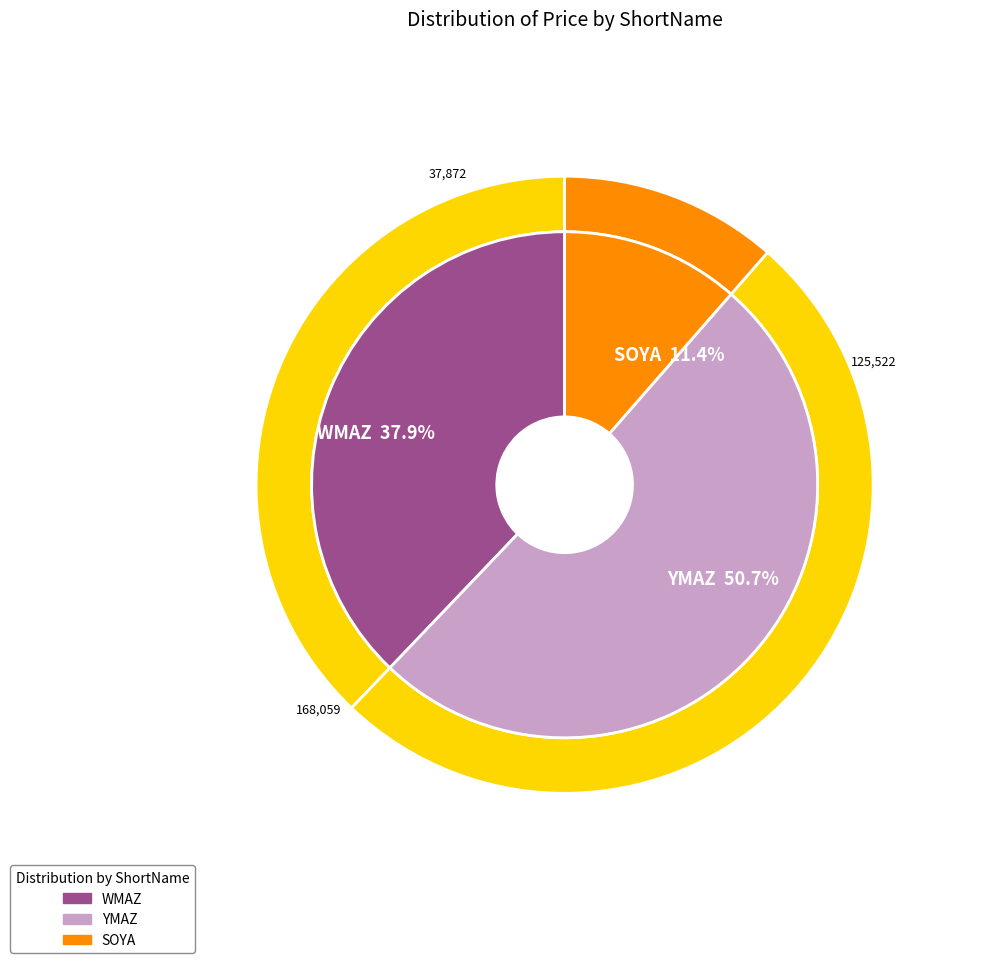

Which category has the biggest portion of the pie?

WMAZ